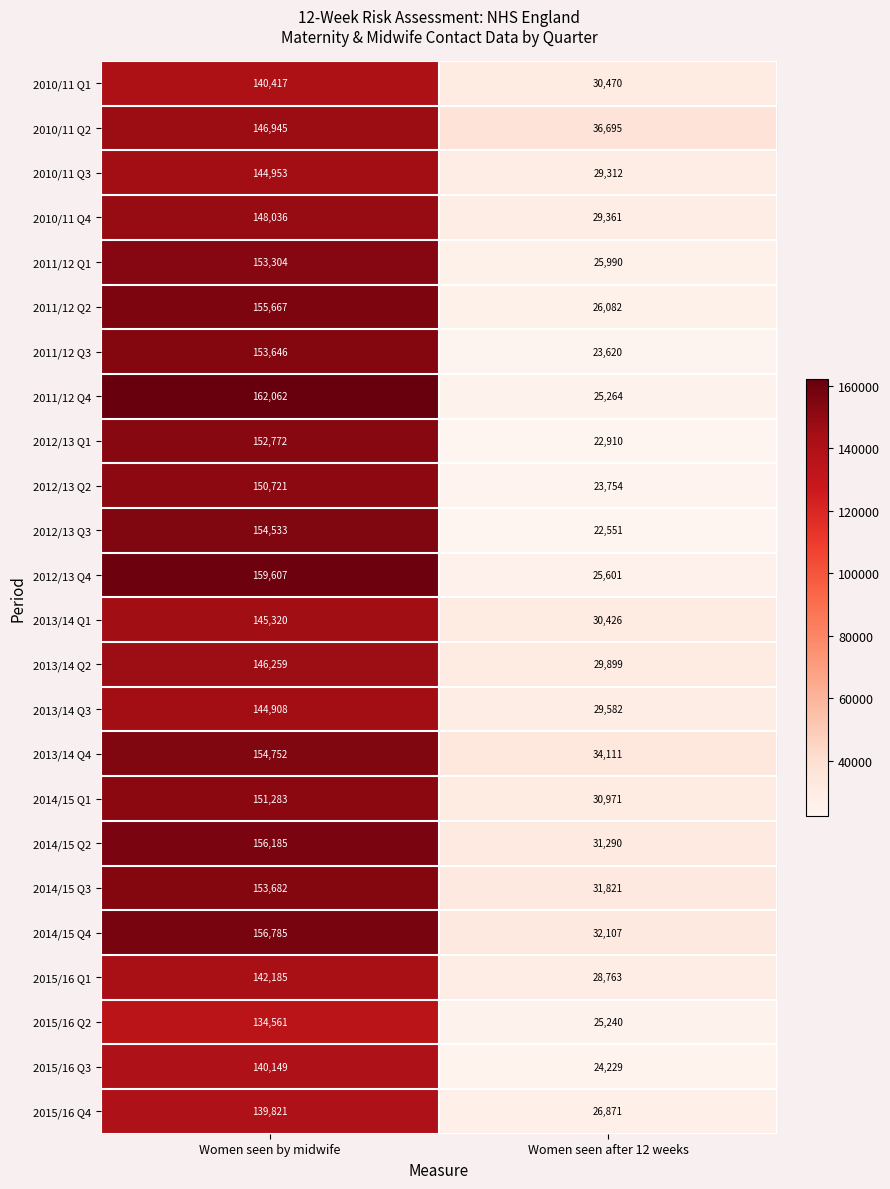

At which category is the sum across all series the highest?

Women seen by midwife